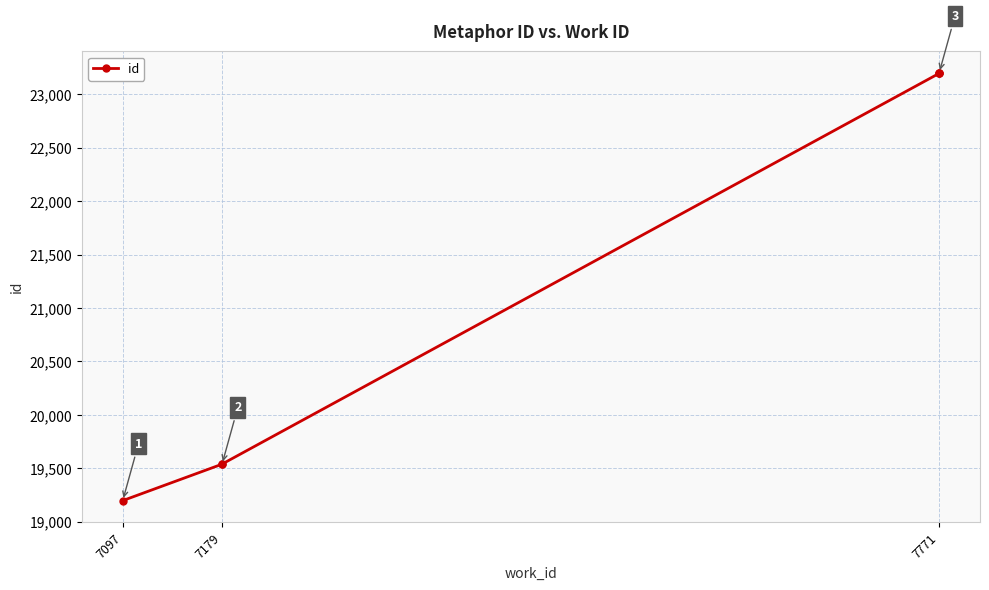

Count the number of data series in this chart.

1